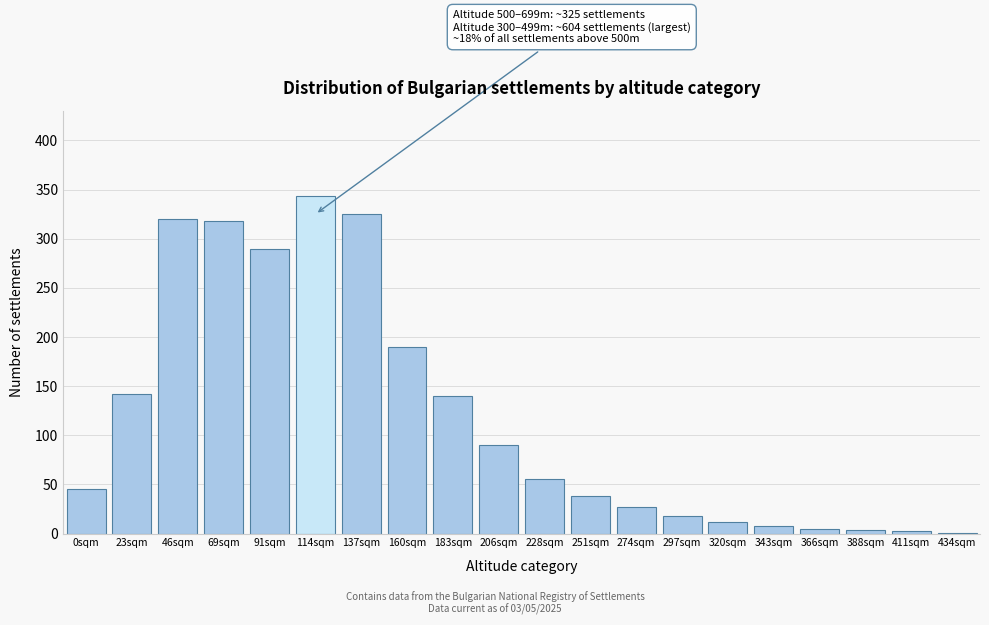

What is the sum of all values?

2375